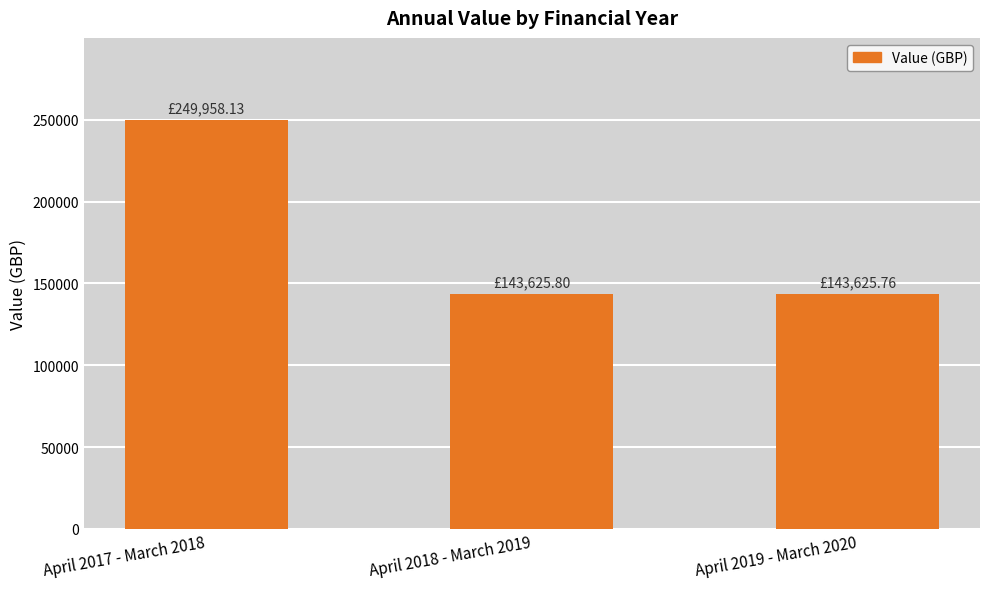

Reading right to left, transcribe all the data shown in this chart.

143625.8	143625.8	249958.1